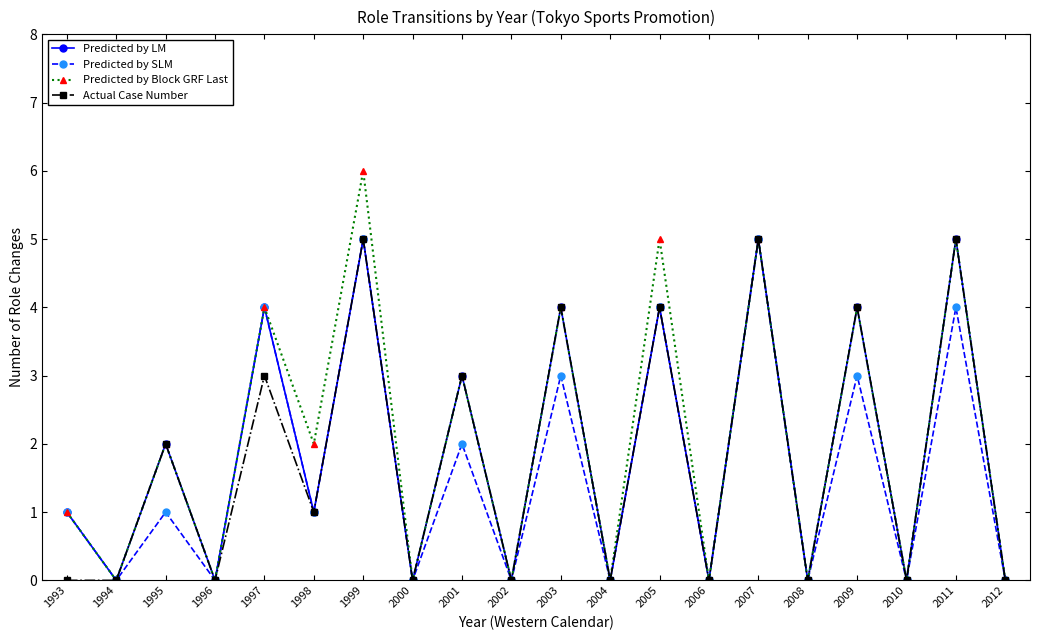

What is the maximum value shown in the chart?

6